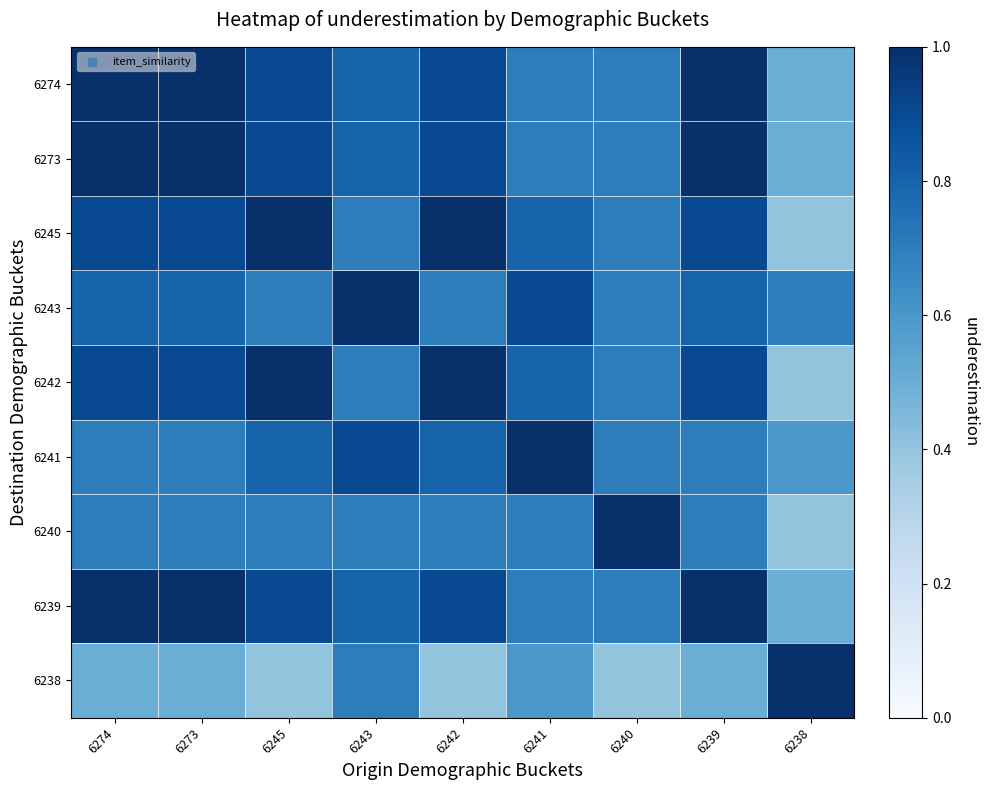

What is the difference between the highest and lowest values at 6274?

0.5